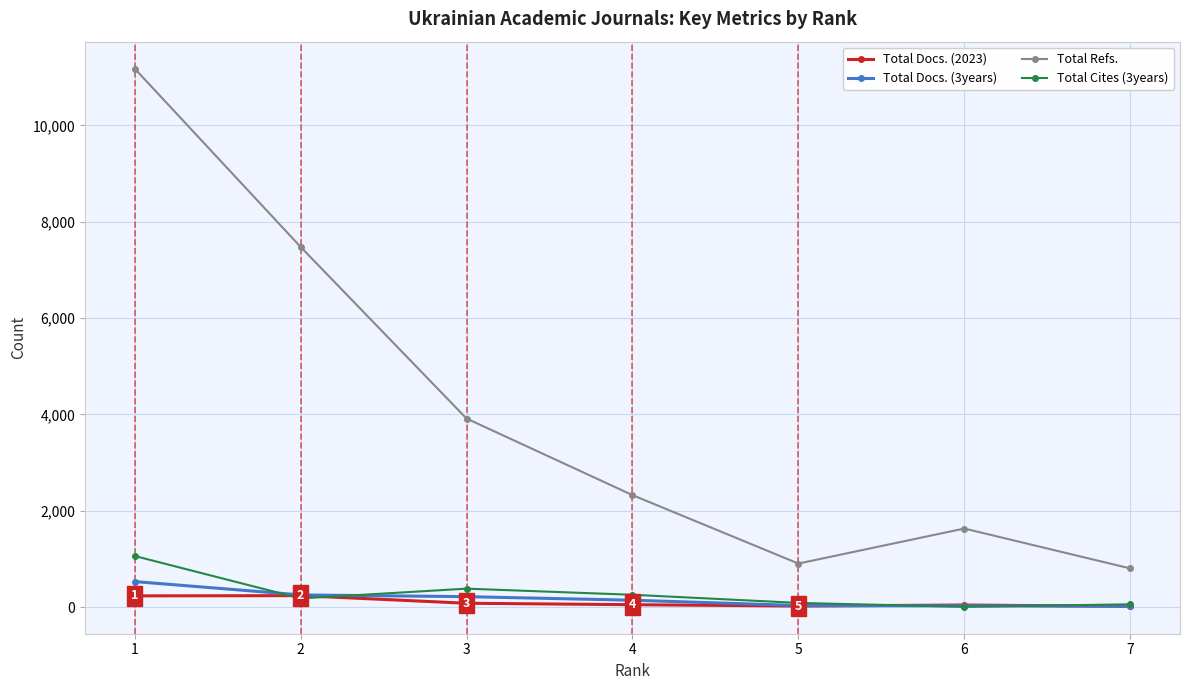

Where is the first local minimum for Total Refs.?

5